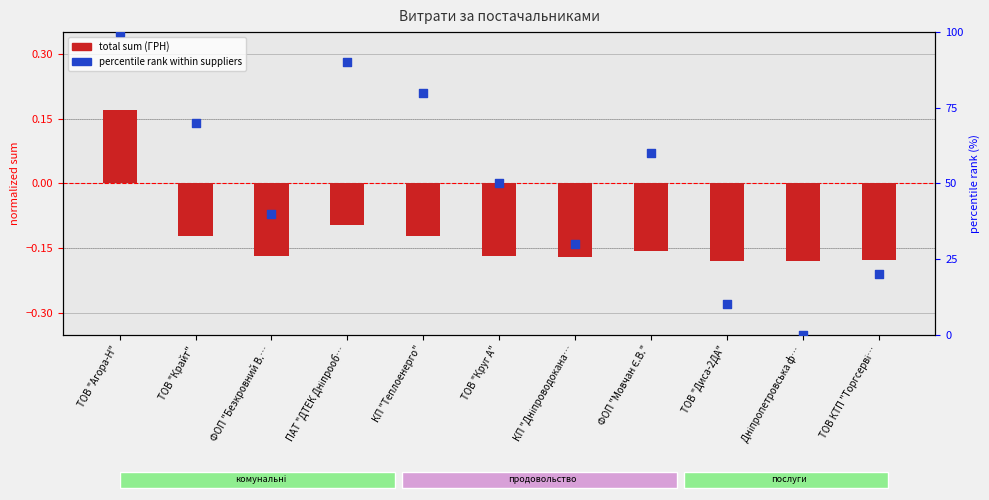

Is the value of total sum (ГРН) at КП "Дніпроводокана… greater than the value of percentile rank within suppliers at КП "Дніпроводокана…?

No